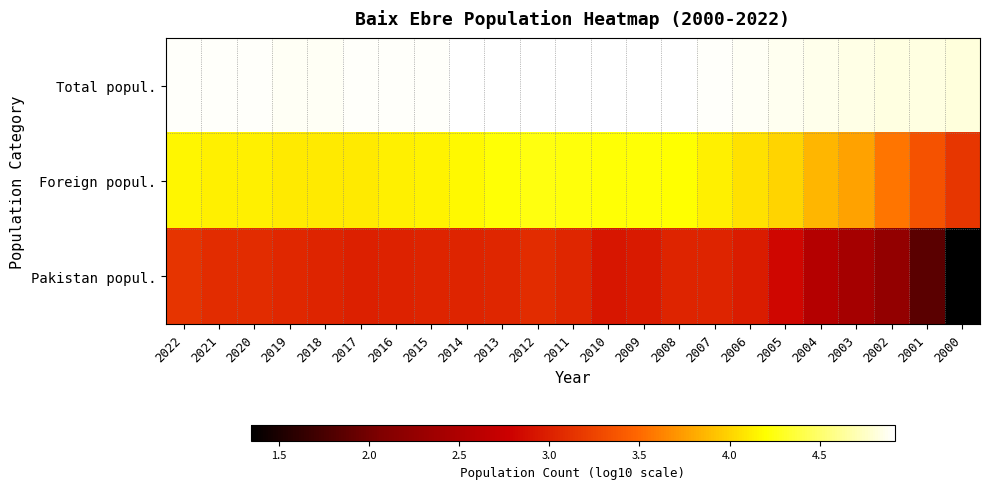

How many distinct data groups are displayed?

3